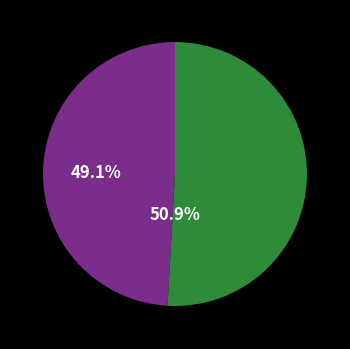

Is there any slice that represents more than half of the pie?

Yes